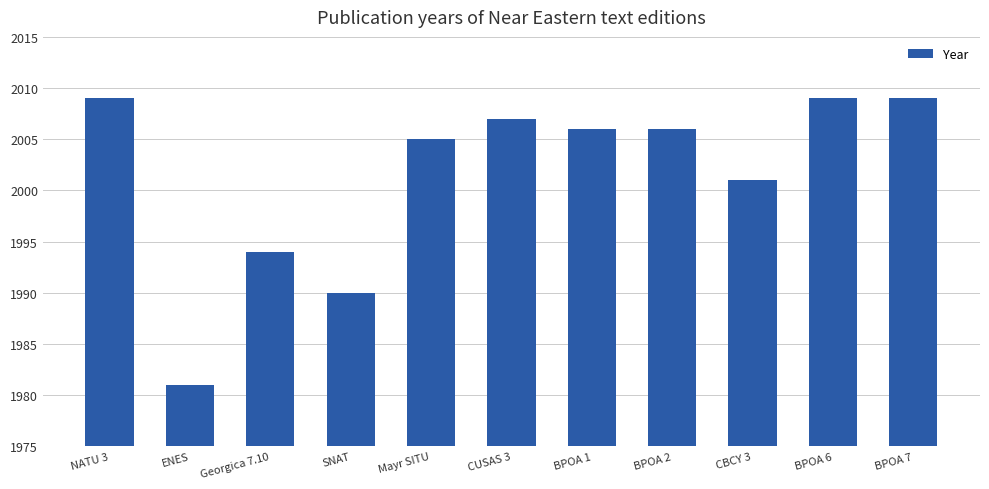

Does the chart contain stacked bars?

No